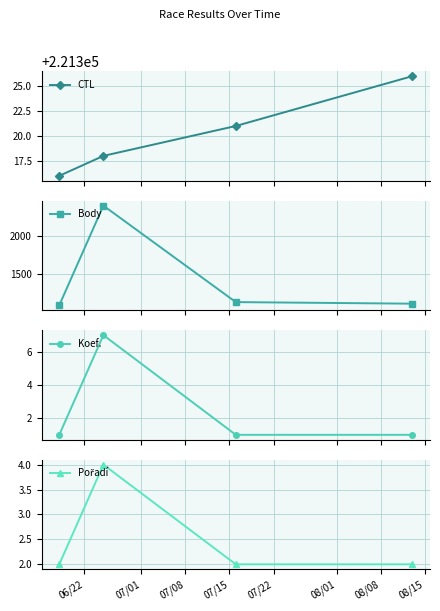

What is the value of the CTL point at the 4th from the left?

221326